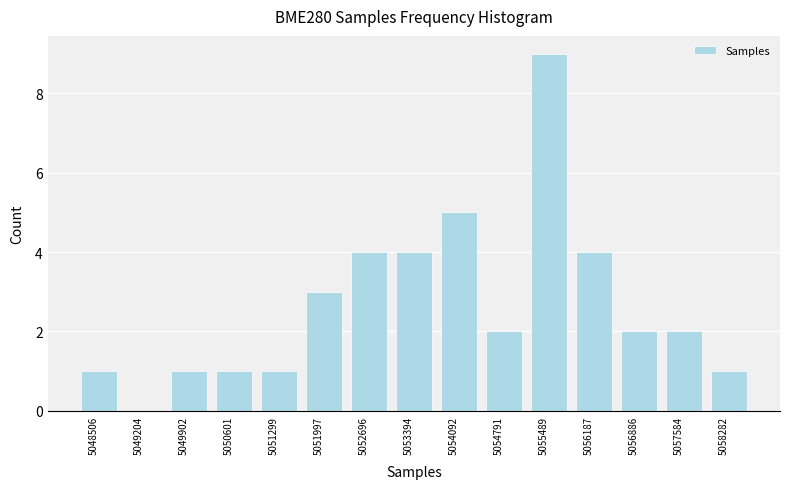

Reading left to right, extract all data points from this chart.

5048506=1	5049204=0	5049902=1	5050601=1	5051299=1	5051997=3	5052696=4	5053394=4	5054092=5	5054791=2	5055489=9	5056187=4	5056886=2	5057584=2	5058282=1